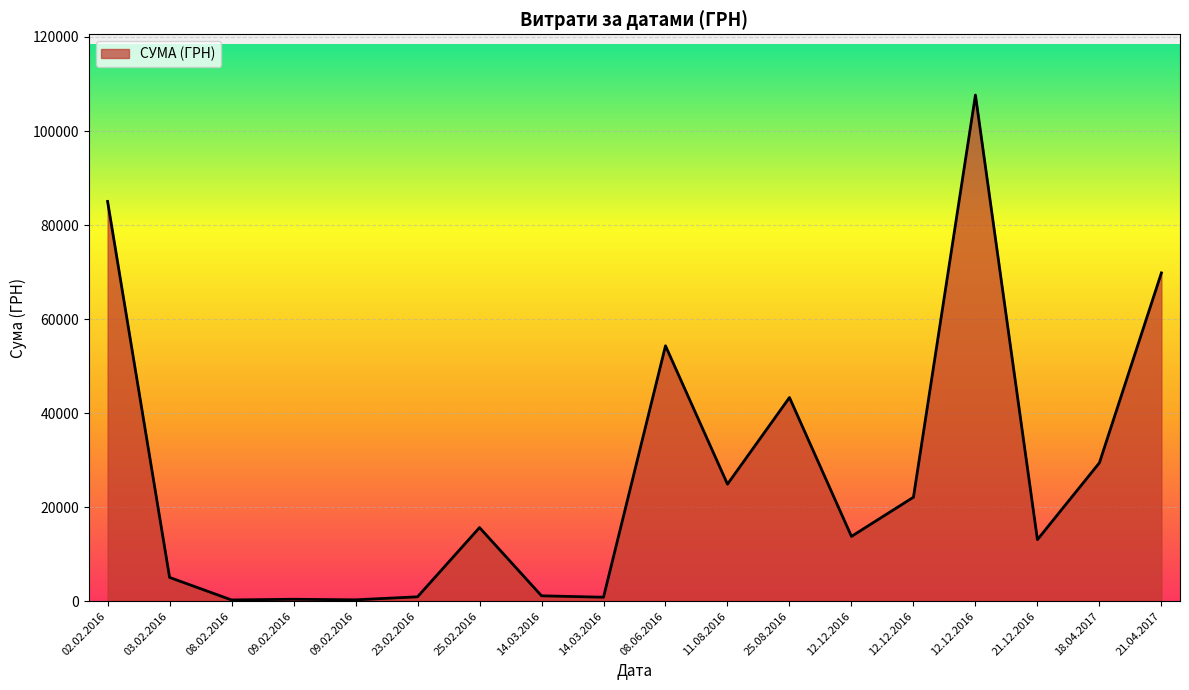

True or false: there are more than 2 points higher than both neighbors.

True